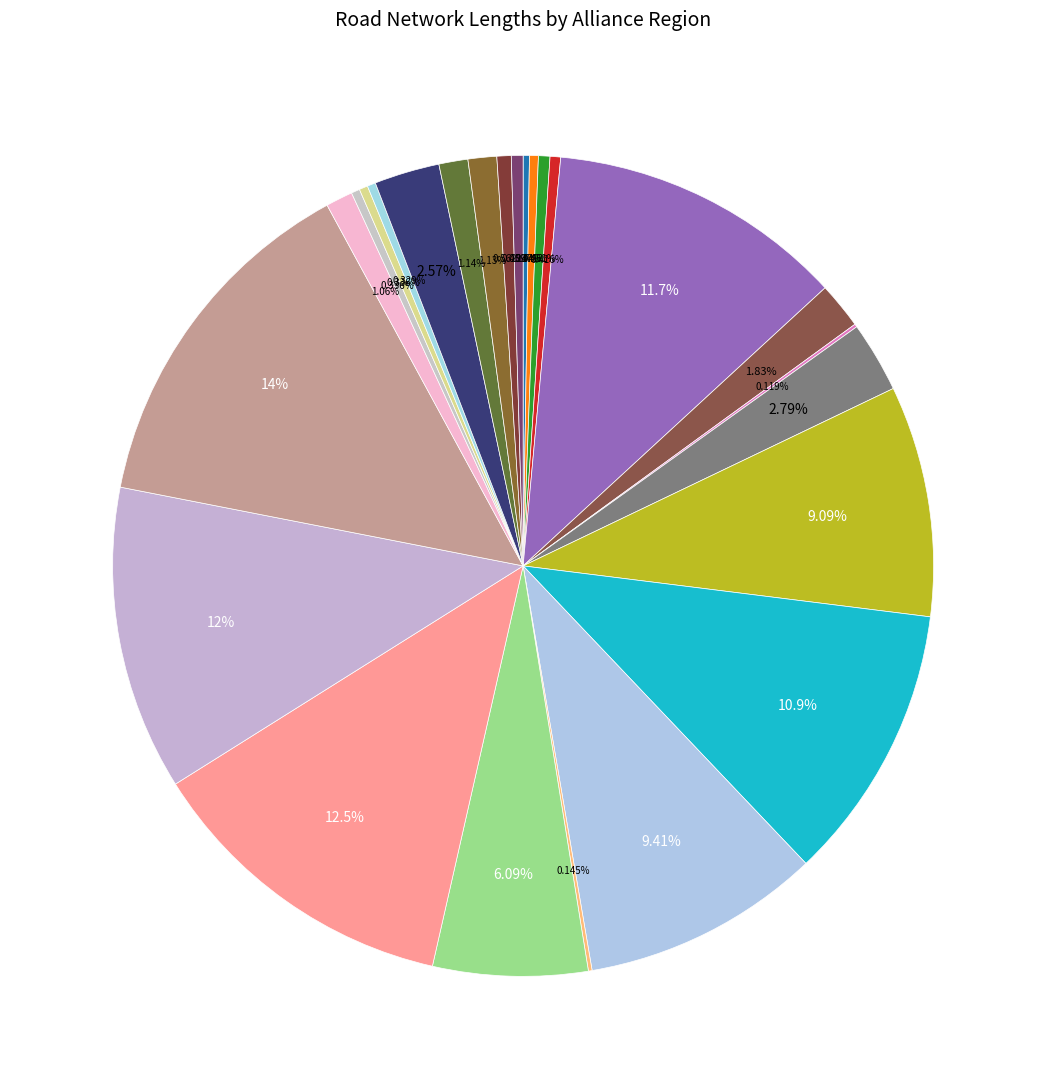

Rank the categories by value from lowest to highest.

BOP_WESTONMC, EAST_WAIKATONOC, AUCK_ALLIANCENMA, MILFORDAlliance, MARLBOROUGHNon_NOC, MARLBOROUGHSH_NOC, AUCK_ALLIANCENon_NMA, BOP_EASTNOC, Auckland_Harbour_Bridge, NORTH_CANTERBURYNon_NOC, NORTH_CANTERBURYNOC, MANAWATU_WHANGANUINon_NOC, NELSON_TASMANNon_NOC, NELSON_TASMANNOC, BOP_WESTNon_ONMC, MILFORDNon_Alliance, CENTRAL_WAIKATONOC, EAST_WAIKATONon_NOC, CENTRAL_WAIKATONon_NOC, COASTAL_OTAGONon_NOC, COASTAL_OTAGONOC, BOP_EASTNon_NOC, HAWKES_BAYNon_NOC, HAWKES_BAYNOC, MANAWATU_WHANGANUINOC